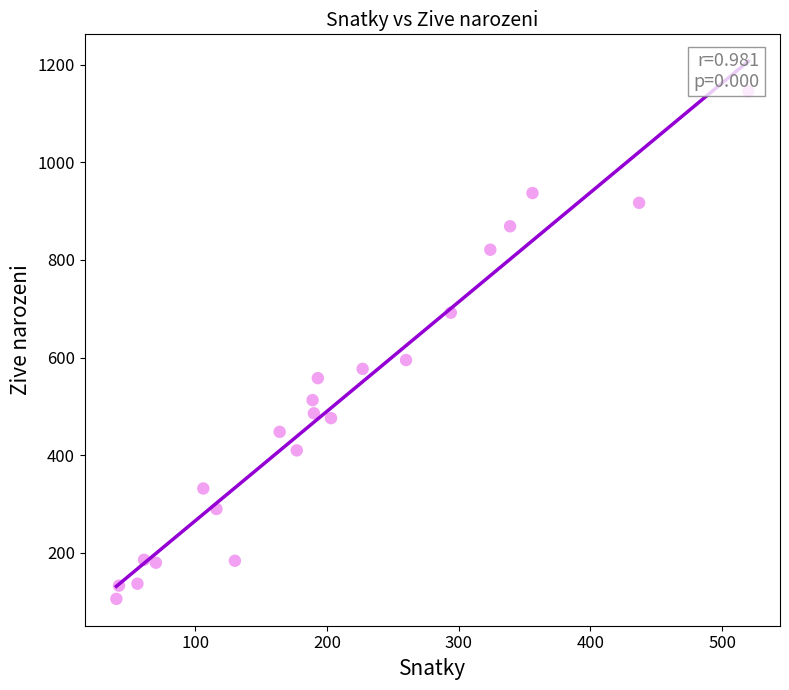

What Y value in the scatter plot is closest to 626?

595